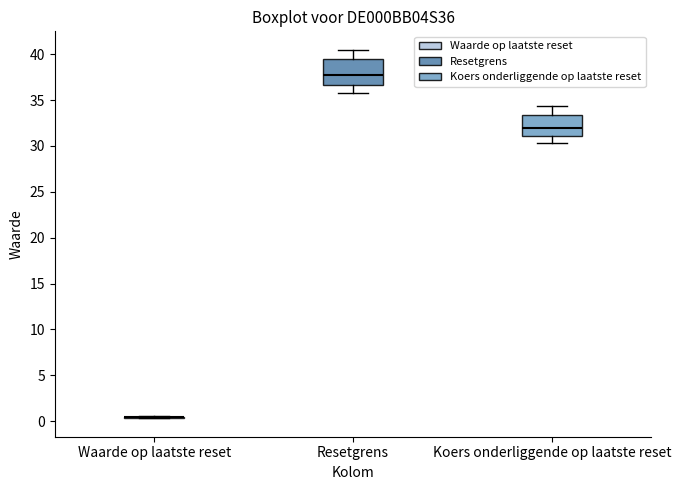

Where is the upper edge of the box for Resetgrens on the y-axis? The values are not printed on the chart, so give them approximately, as read against the axis.

39.5